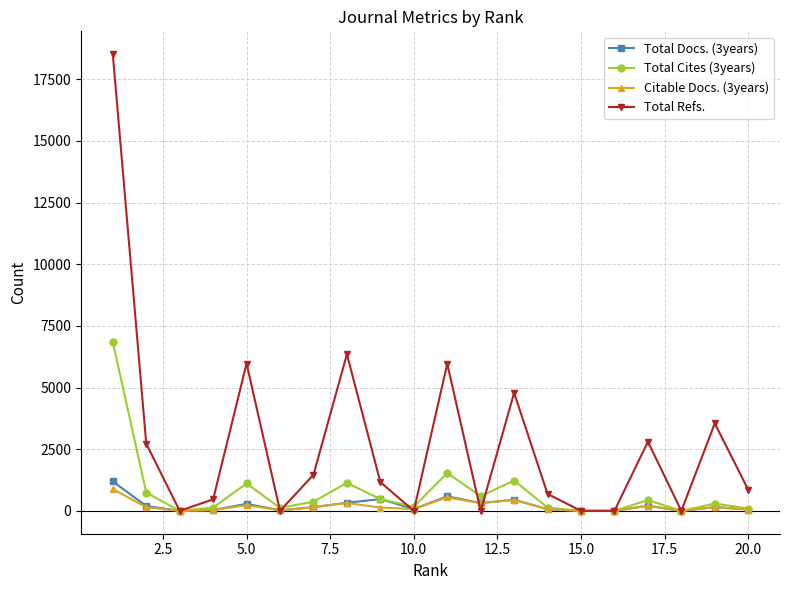

Which series has the largest range (max minus min)?

Total Refs.